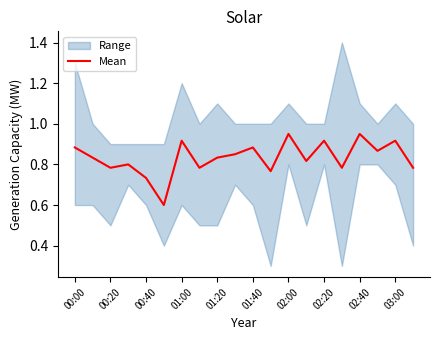

True or false: Mean has a value of 1.5 at 01:00.

False